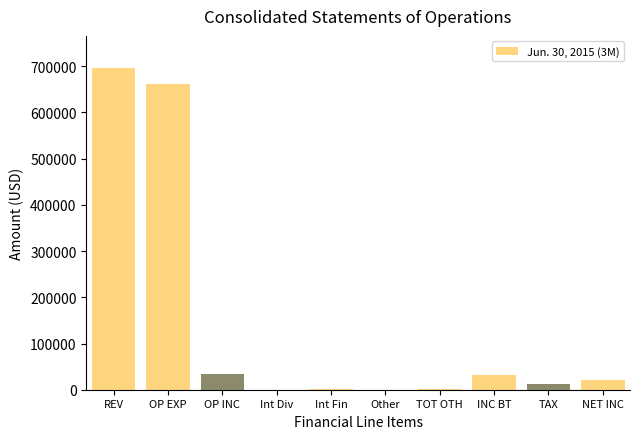

Is it true that the value at INC BT is 32909?

True